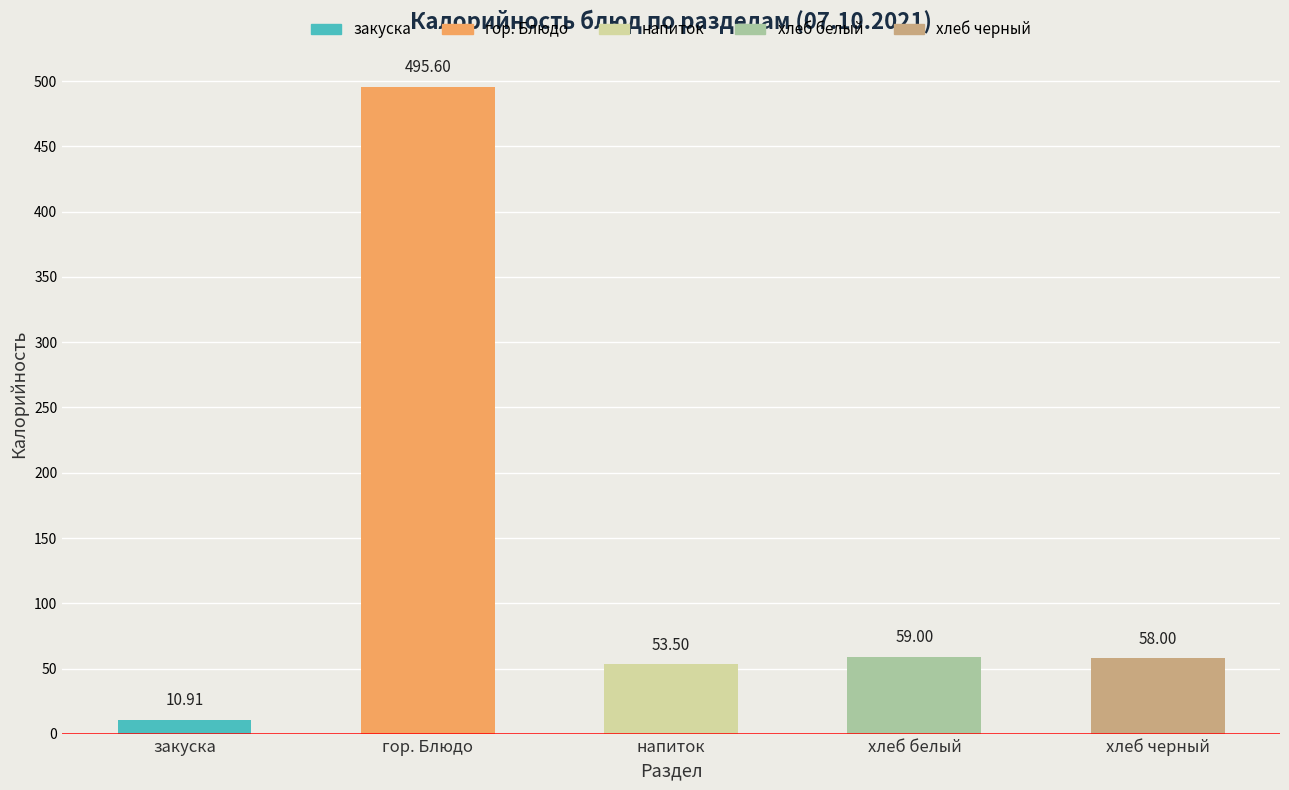

How many values are below 58?

2